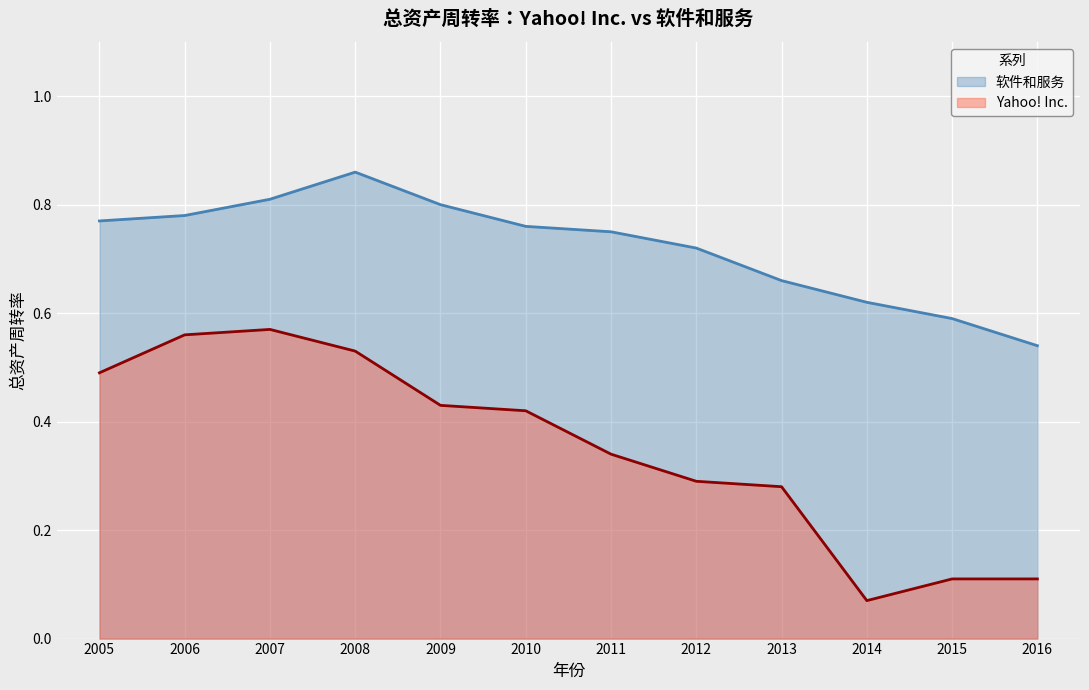

Rank the series by their maximum value, from lowest to highest.

Yahoo! Inc., 软件和服务